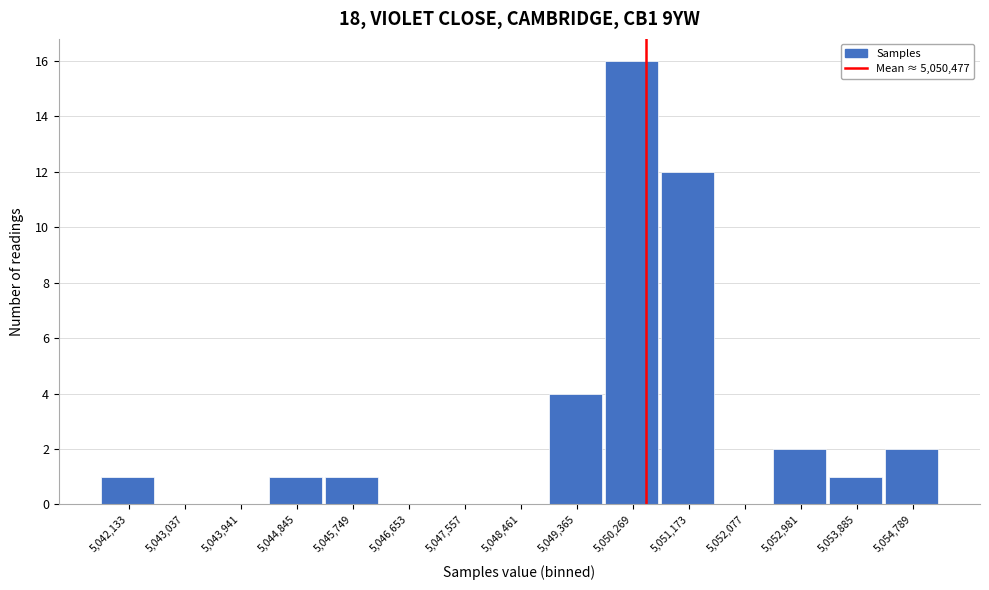

How tall is the bar that spans 5054300 to 5055200 on the x-axis? Neither the bar edges nor the heights are printed on the chart, so give them approximately, as read against the axes.

2